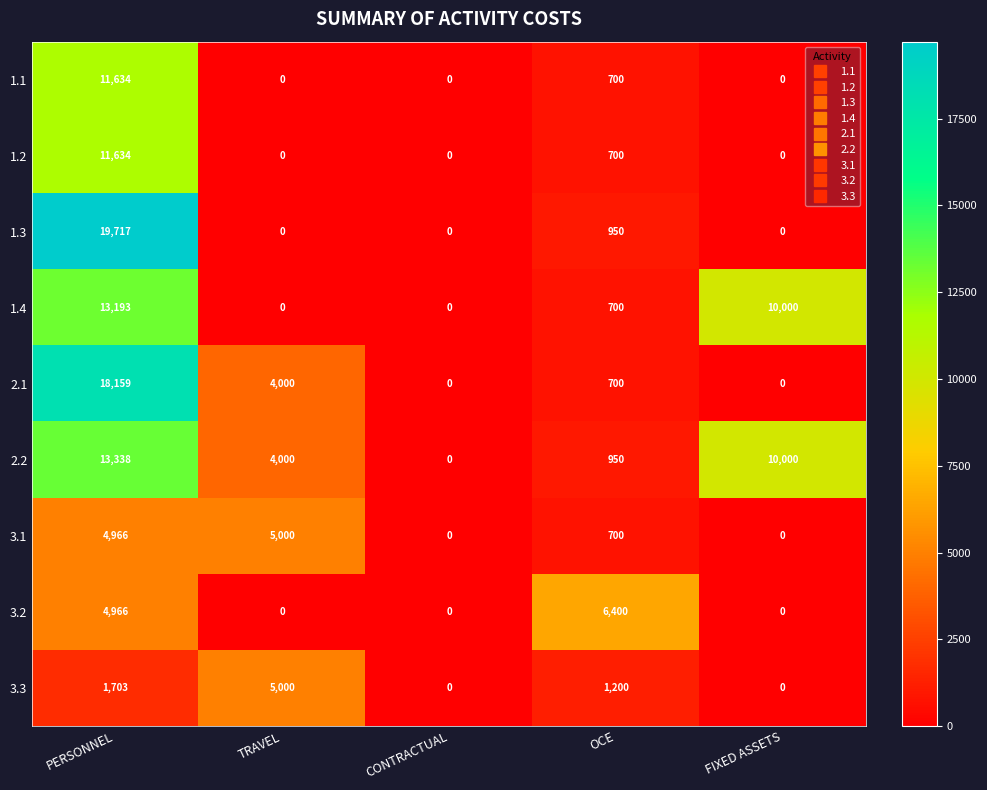

Which label corresponds to the largest value in the chart?

PERSONNEL